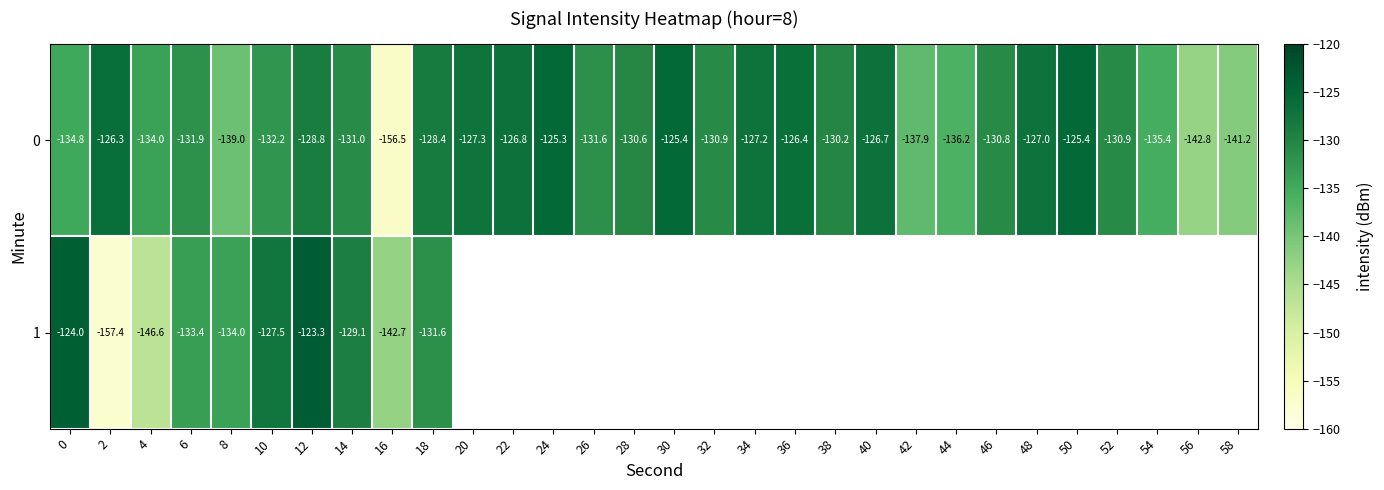

At which category is the sum across all series the highest?

12